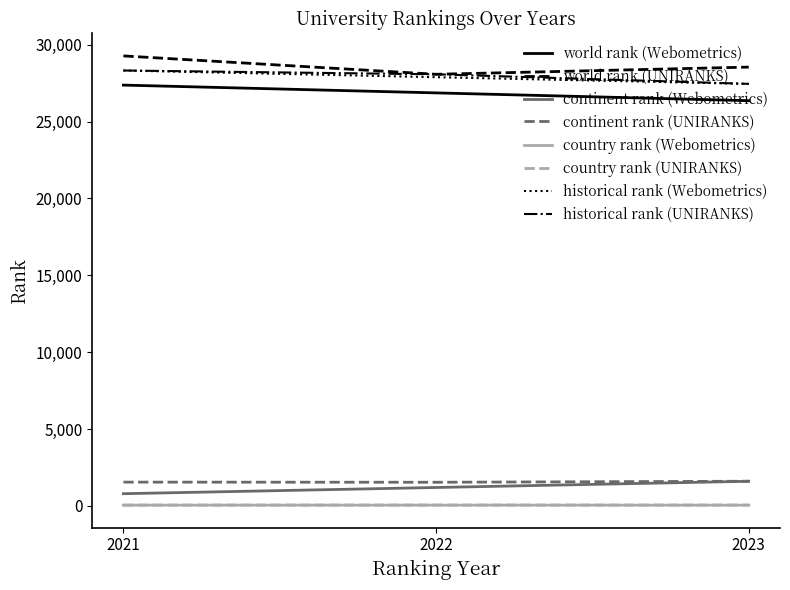

Rank the series by their maximum value, from highest to lowest.

world rank, historical rank, continent rank, country rank